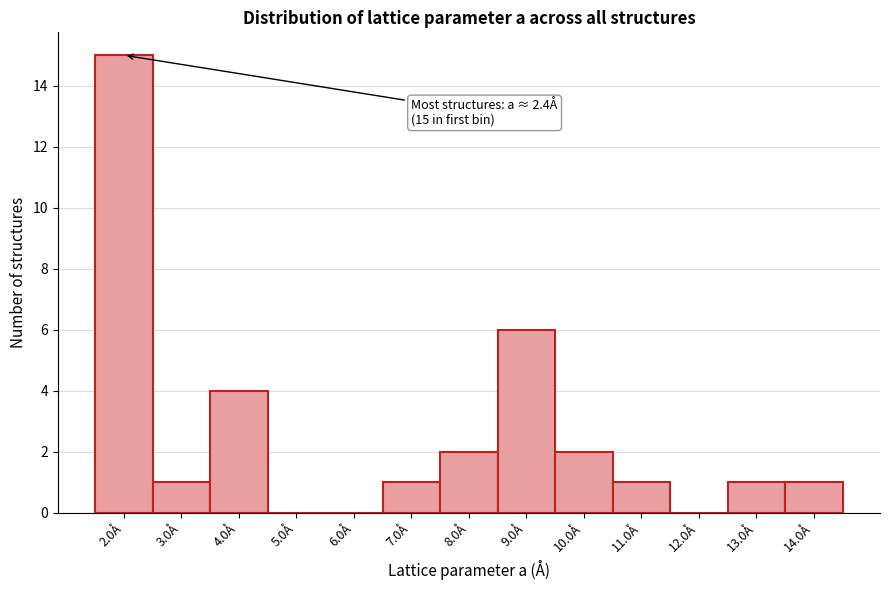

The value at 6.0Å is -9. True or false?

False